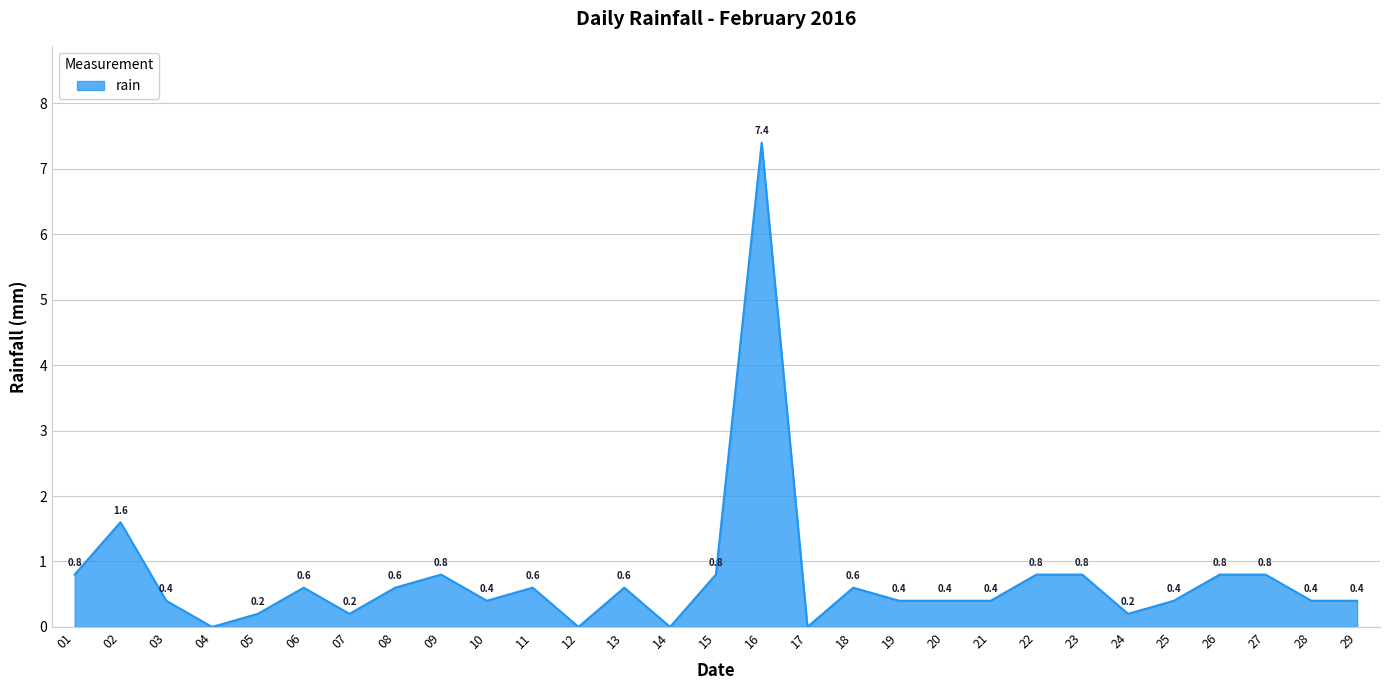

What is the change in value from 04 to 18?

+0.6